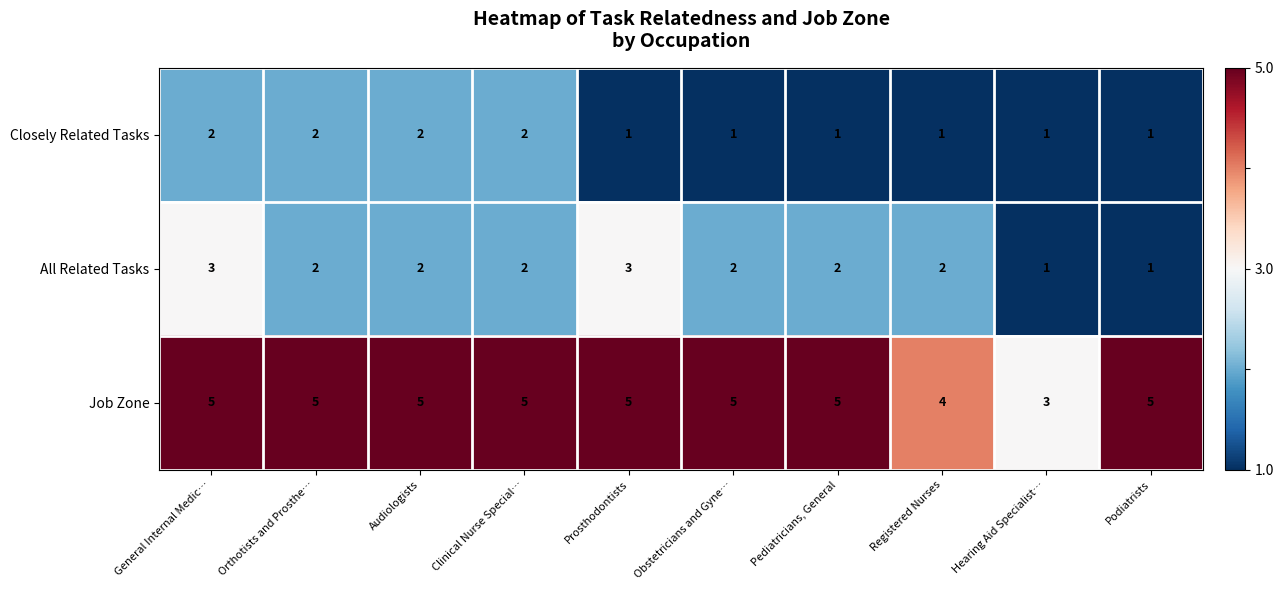

Reading right to left, transcribe all the data shown in this chart.

Closely Related Tasks: Podiatrists=1	Hearing Aid Specialist…=1	Registered Nurses=1	Pediatricians, General=1	Obstetricians and Gyne…=1	Prosthodontists=1	Clinical Nurse Special…=2	Audiologists=2	Orthotists and Prosthe…=2	General Internal Medic…=2
All Related Tasks: Podiatrists=1	Hearing Aid Specialist…=1	Registered Nurses=2	Pediatricians, General=2	Obstetricians and Gyne…=2	Prosthodontists=3	Clinical Nurse Special…=2	Audiologists=2	Orthotists and Prosthe…=2	General Internal Medic…=3
Job Zone: Podiatrists=5	Hearing Aid Specialist…=3	Registered Nurses=4	Pediatricians, General=5	Obstetricians and Gyne…=5	Prosthodontists=5	Clinical Nurse Special…=5	Audiologists=5	Orthotists and Prosthe…=5	General Internal Medic…=5